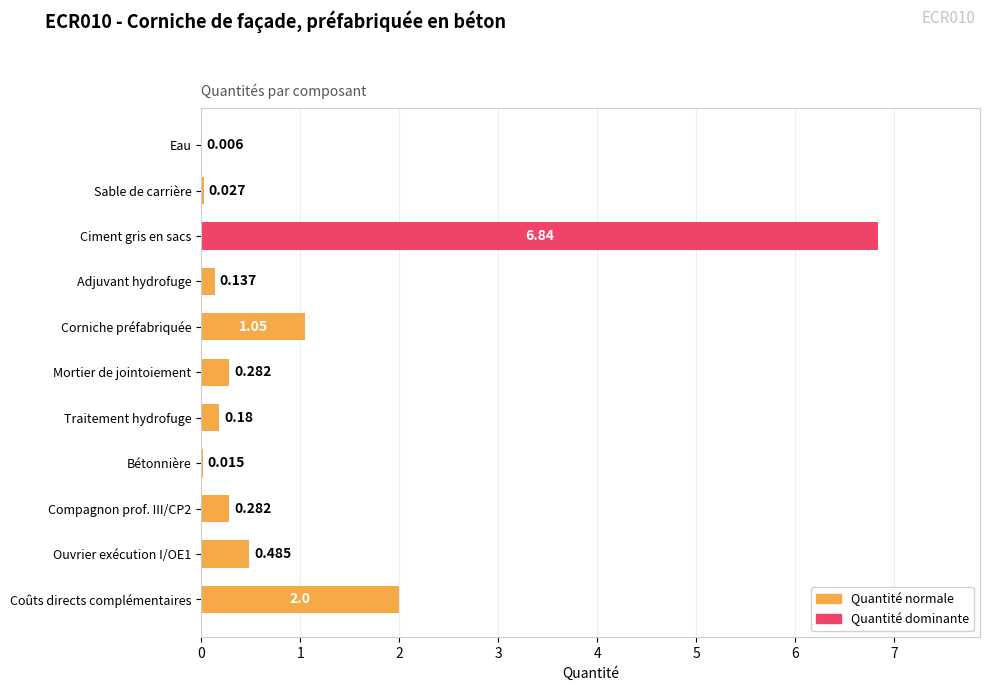

Which label corresponds to the largest value in the chart?

Ciment gris en sacs